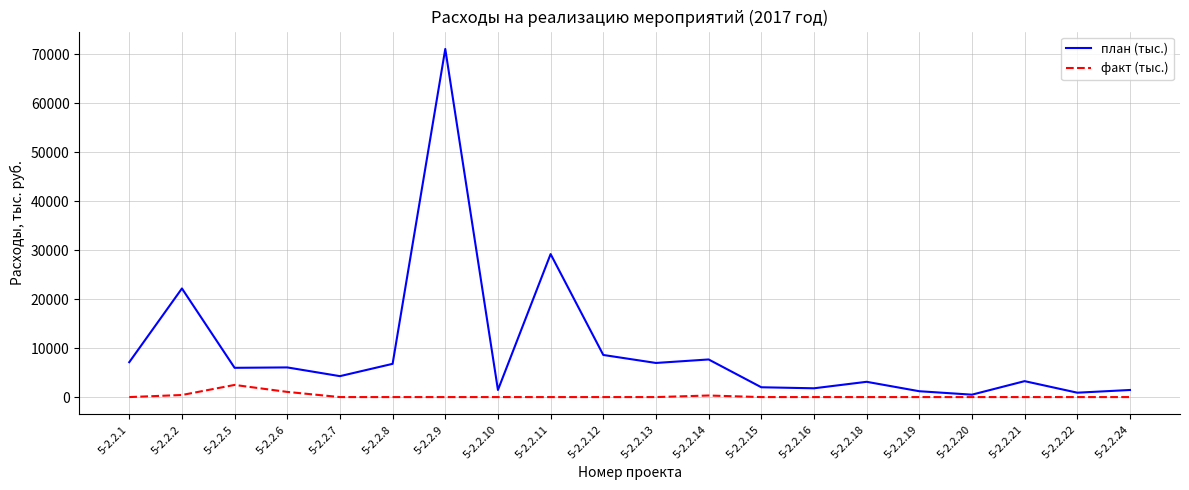

Rank the series by their average value, from highest to lowest.

план (тыс.), факт (тыс.)